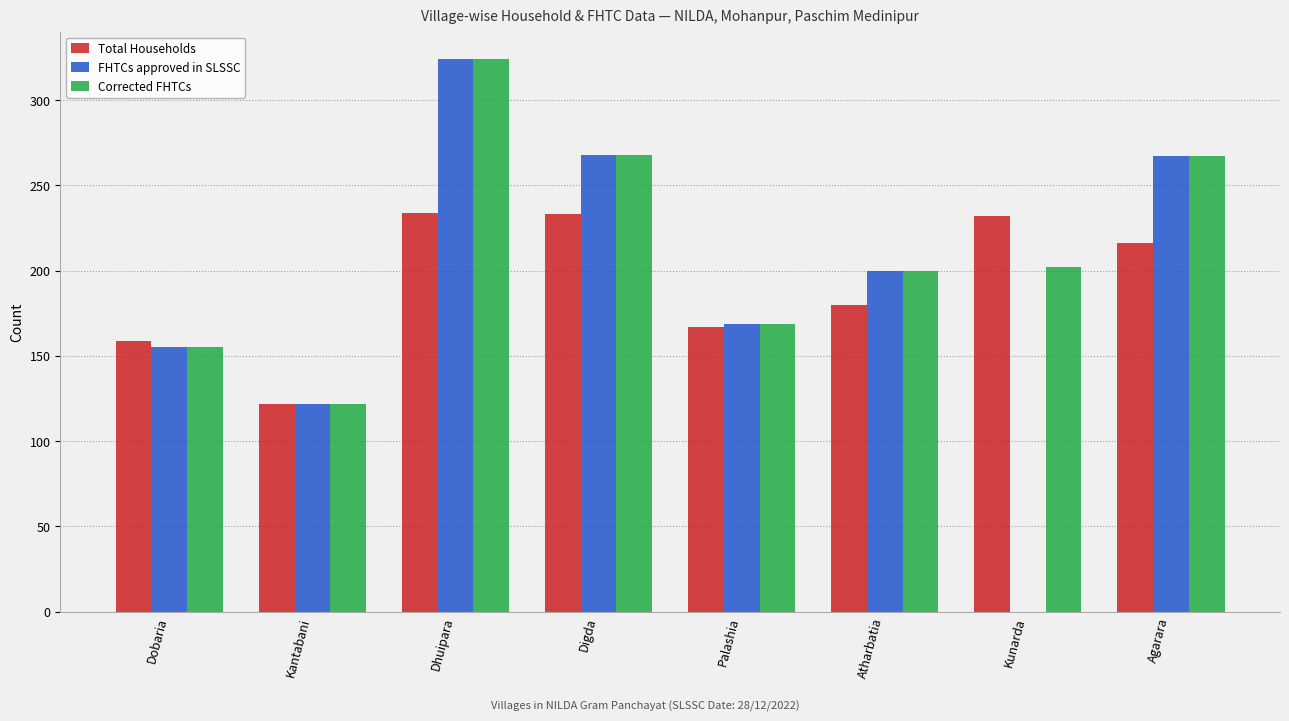

At which category is the sum across all series the highest?

Dhuipara